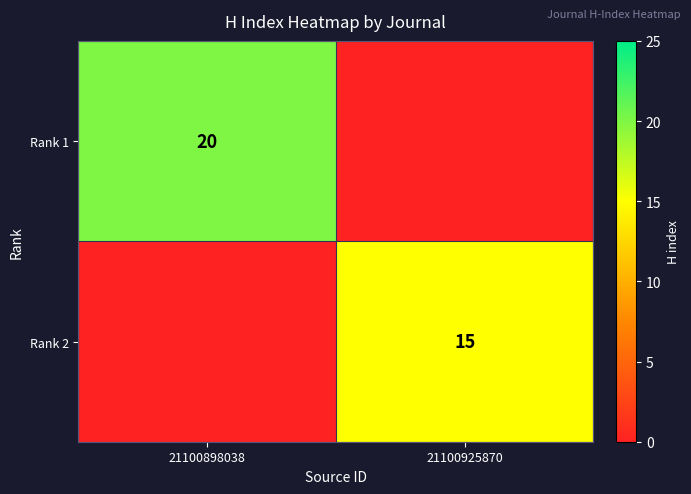

At which category is the sum across all series the highest?

21100898038